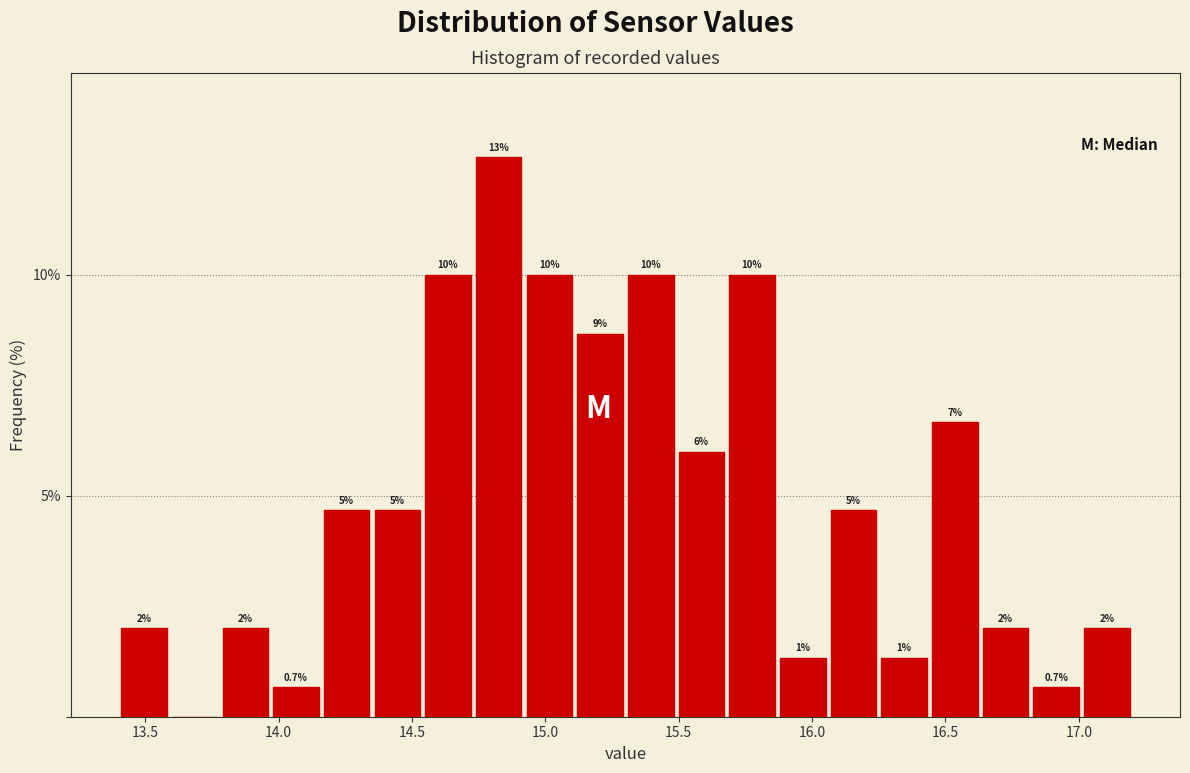

Read against the x-axis, roughly where is the centre of the tallest bar?

14.85